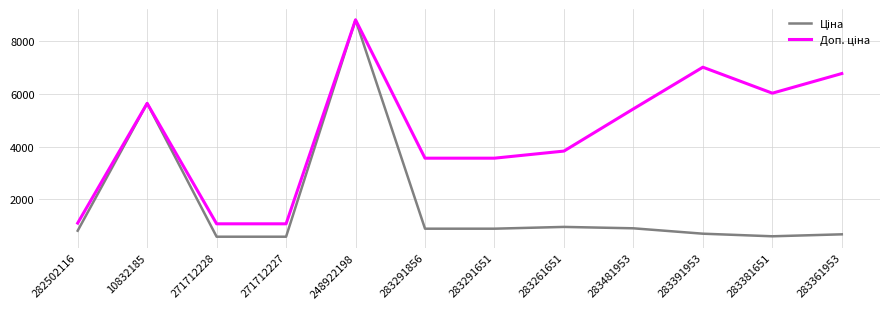

What is the difference between the highest and lowest values at 283381651?

5418.7